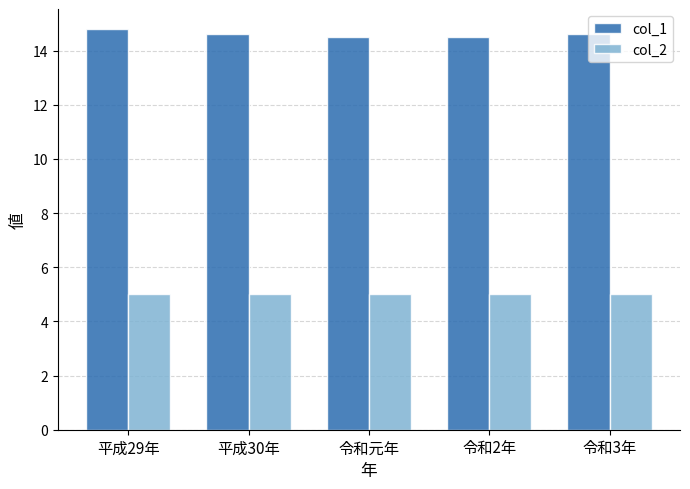

Read the col_2 value at 令和3年.

5.0